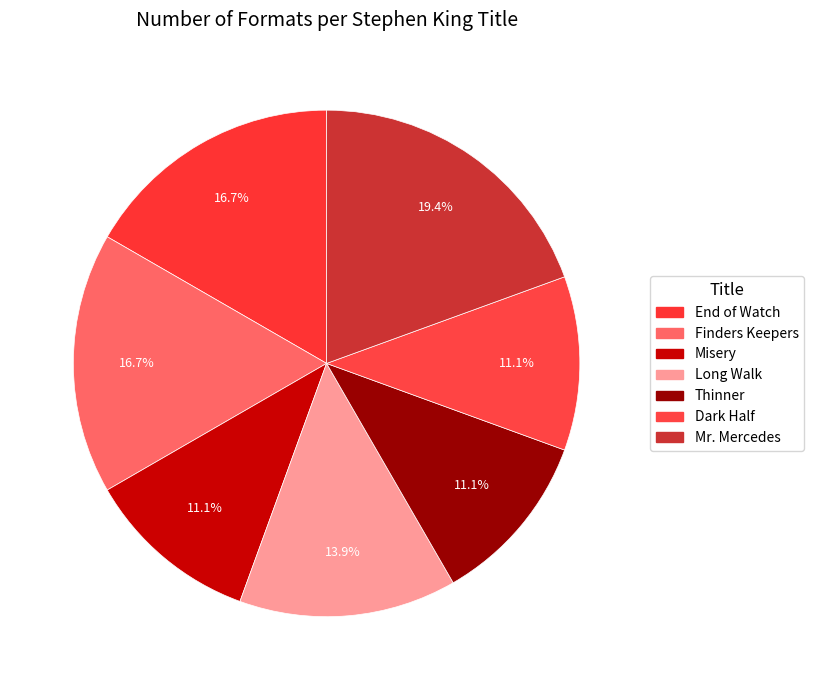

To the nearest percent, what percentage of the pie is Long Walk?

14%